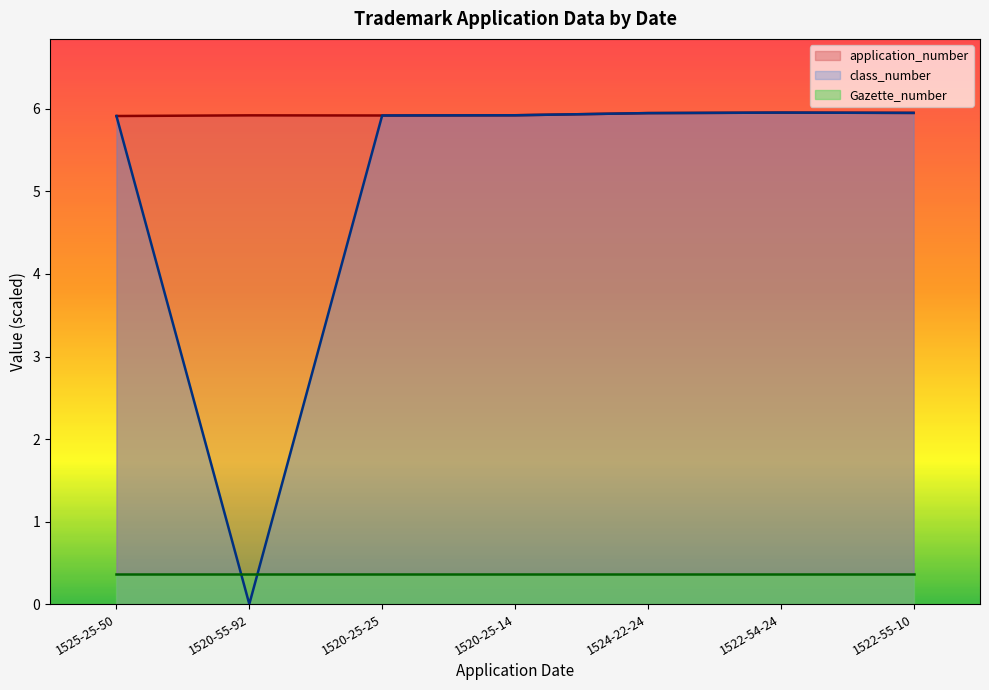

What position from the right is 1520-25-14?

4